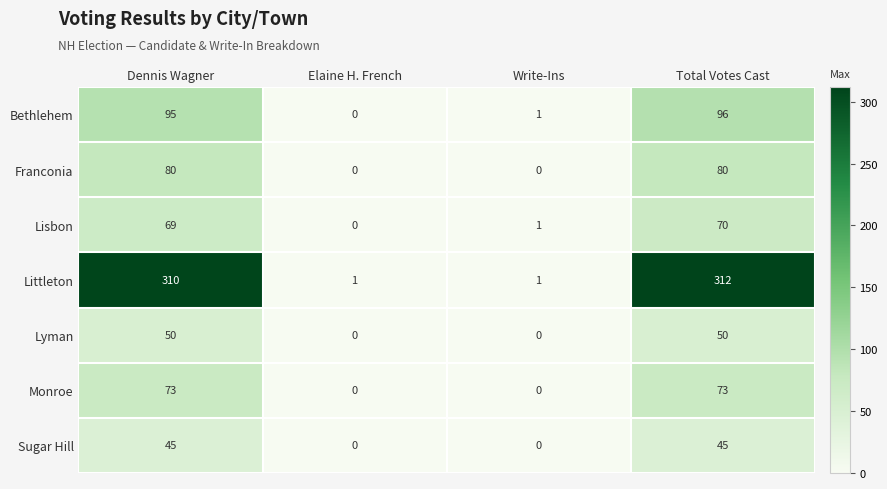

How many data points in Lyman are less than 50?

2